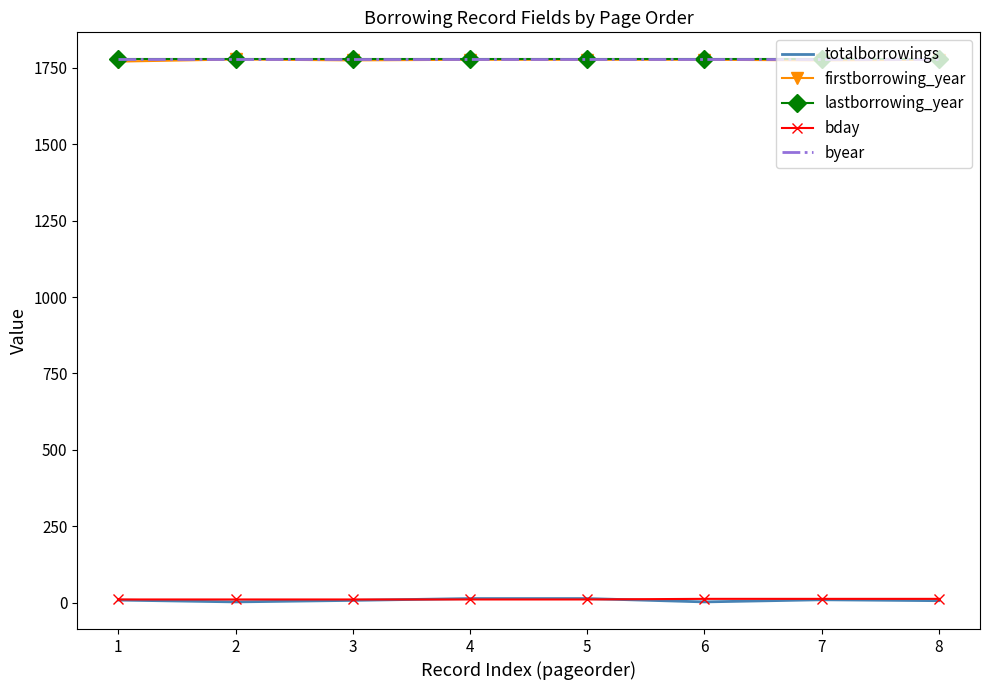

Reading left to right, transcribe all the data shown in this chart.

totalborrowings: 1=9	2=3	3=8	4=14	5=14	6=3	7=10	8=7
firstborrowing_year: 1=1770	2=1777	3=1774	4=1776	5=1776	6=1776	7=1774	8=1776
lastborrowing_year: 1=1777	2=1777	3=1777	4=1777	5=1777	6=1777	7=1777	8=1777
bday: 1=11	2=11	3=11	4=11	5=11	6=13	7=13	8=13
byear: 1=1777	2=1777	3=1777	4=1777	5=1777	6=1777	7=1777	8=1777